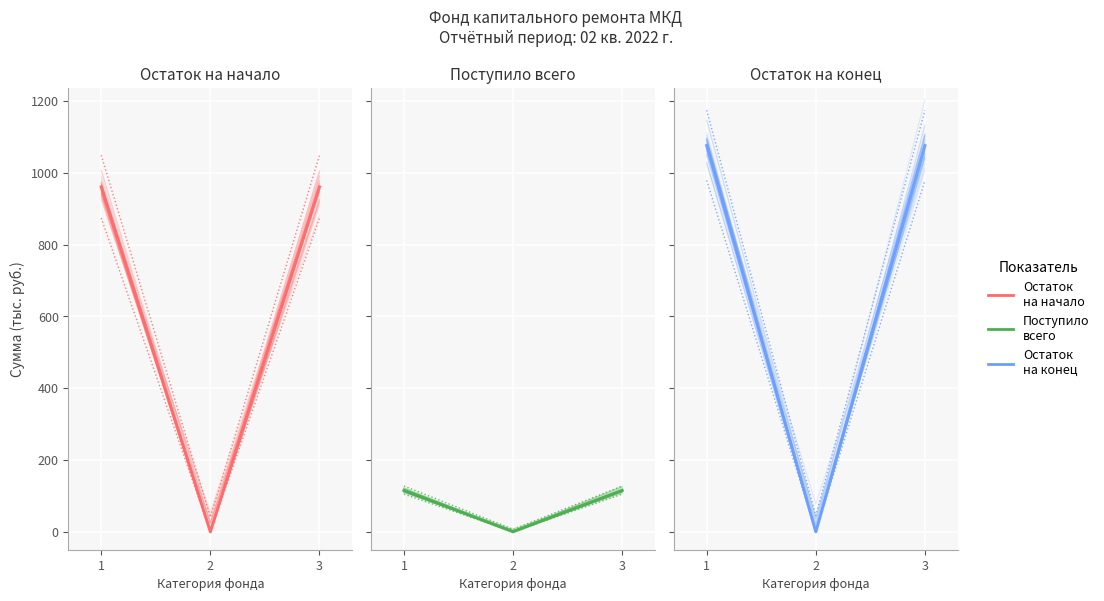

At which category is the sum across all series the highest?

1